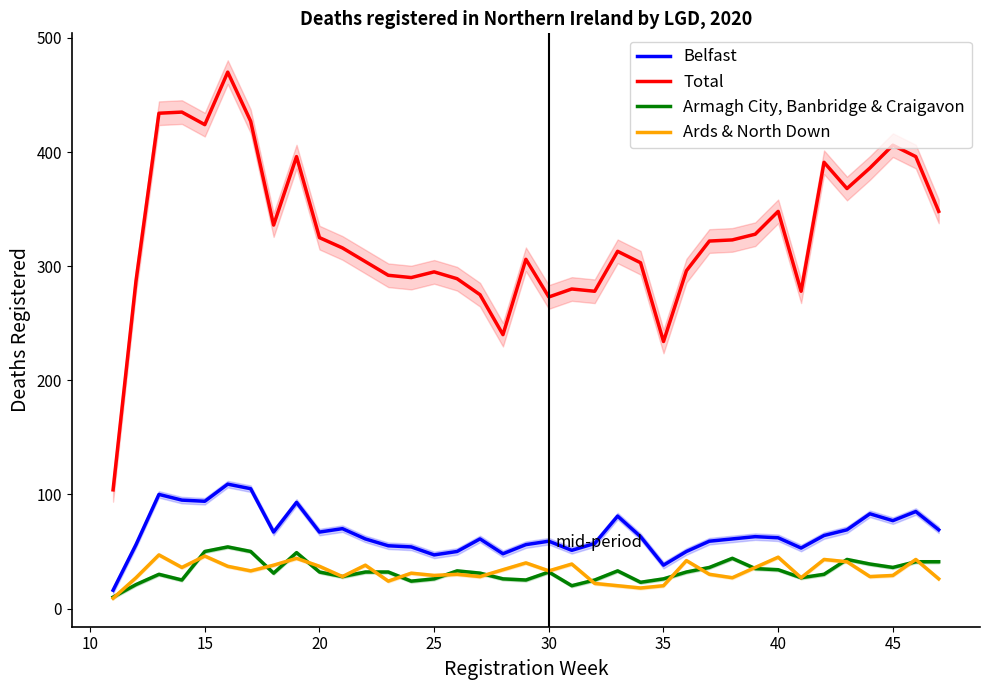

Is this an area chart (filled region under the line)?

No